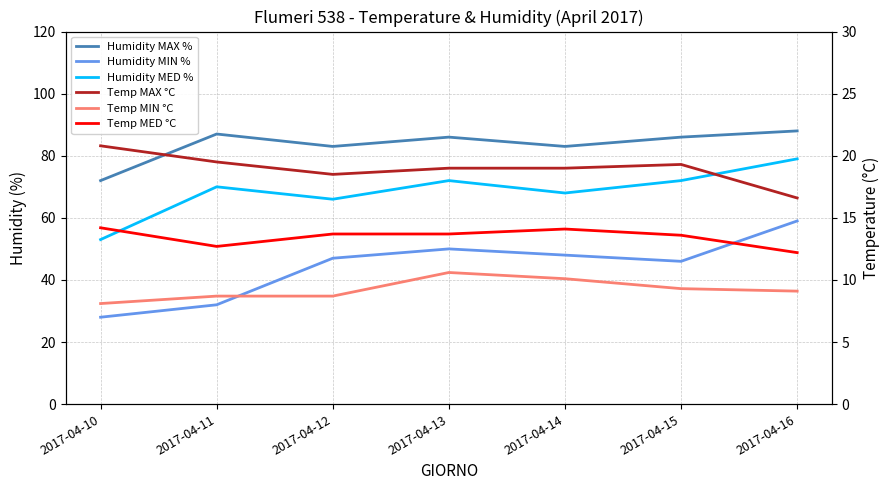

How many distinct data groups are displayed?

6